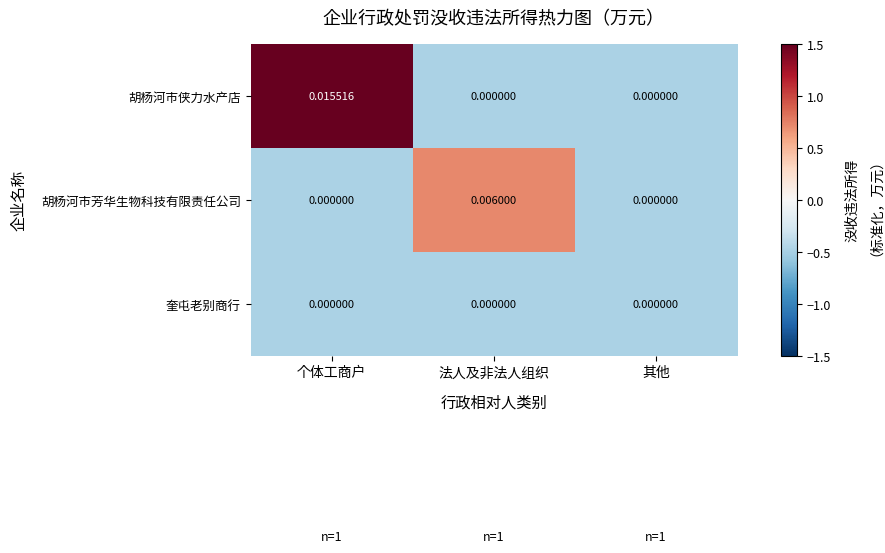

How many categories are shown in the chart?

3